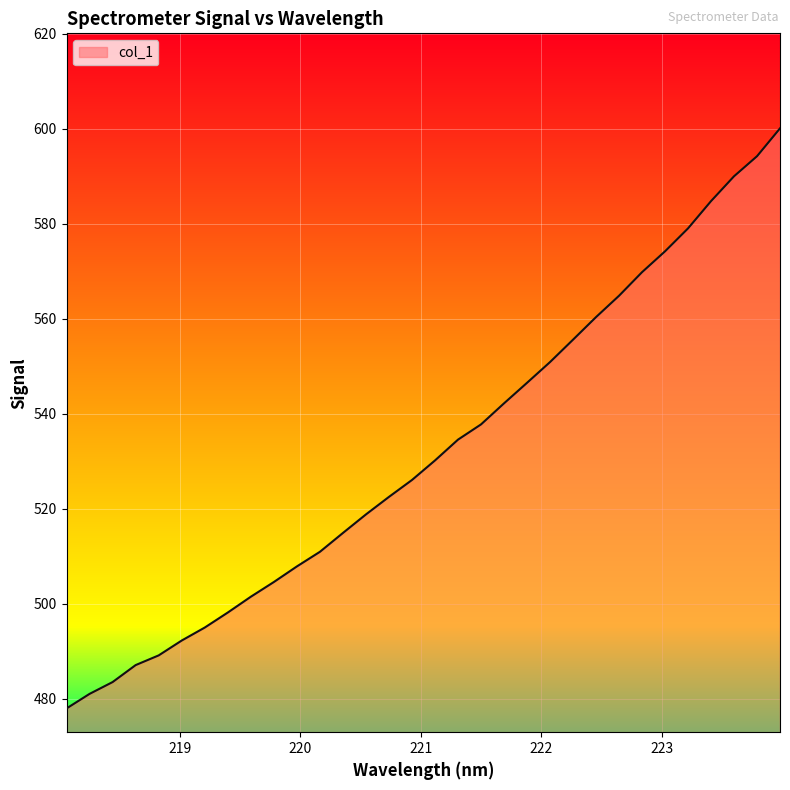

Reading left to right, transcribe all the data shown in this chart.

478.0	481.1	483.6	487.1	489.2	492.3	495.0	498.2	501.5	504.6	507.9	511.0	514.9	518.8	522.5	526.1	530.2	534.6	537.8	542.2	546.5	550.9	555.6	560.4	564.9	569.8	574.2	579.0	584.8	590.0	594.2	600.1